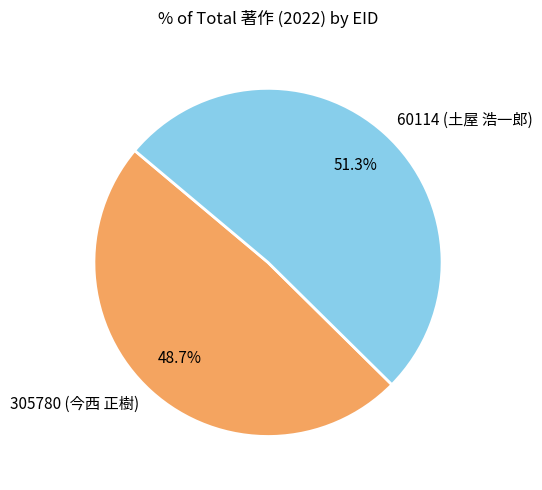

Which category has the smallest portion of the pie?

305780 (今西 正樹)